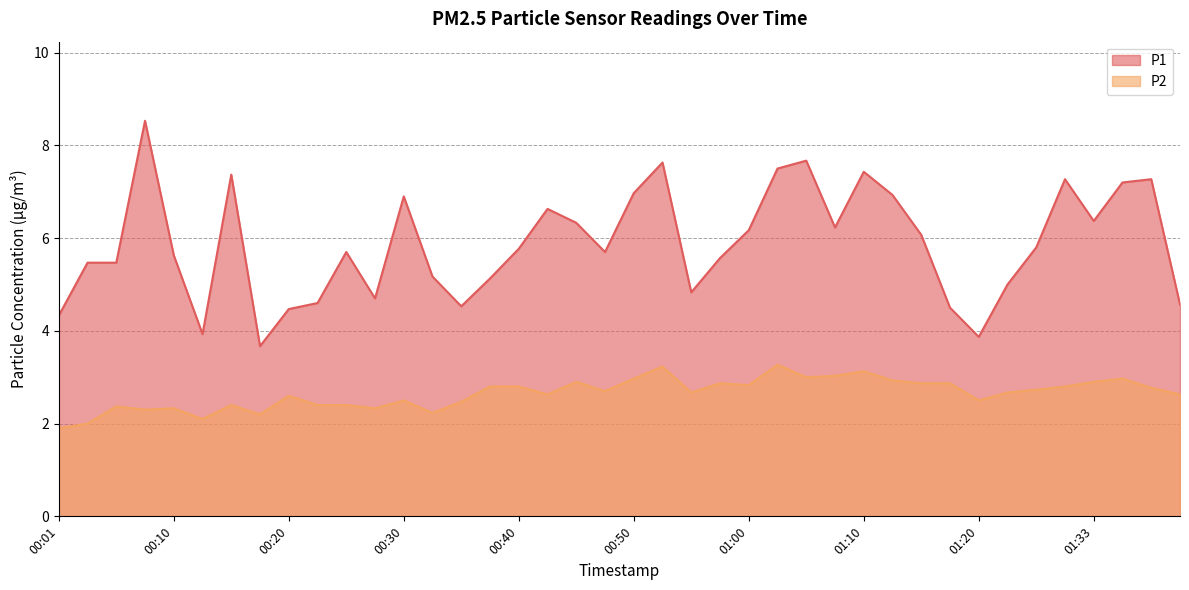

At how many categories does at least one series exceed 7?

9